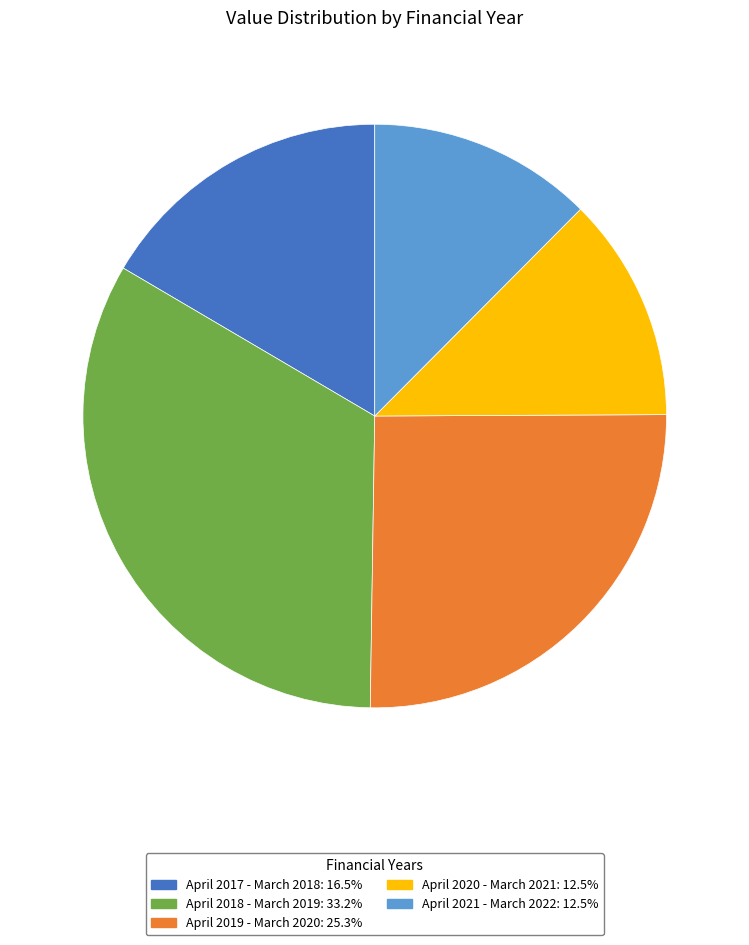

Do April 2019 - March 2020 and April 2017 - March 2018 together represent more than half of the pie?

No